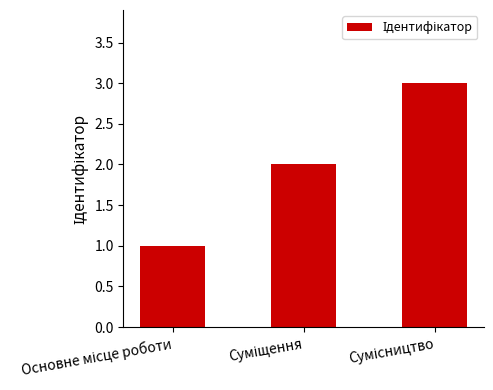

What is the sum of all values?

6